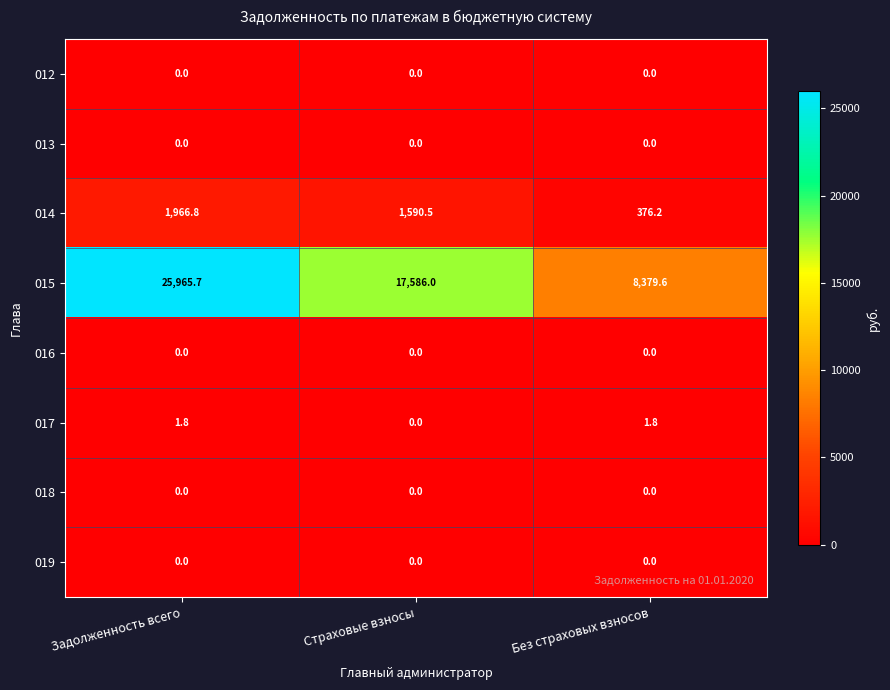

At which label is 017 closest to 0?

Страховые взносы